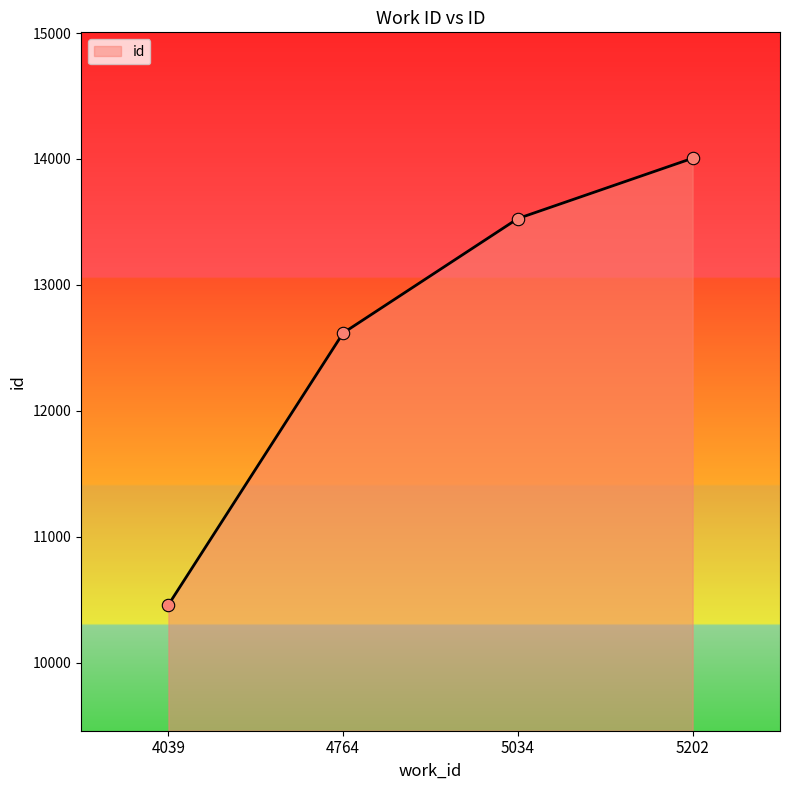

What is the change in value from 4764 to 5202?

+1388